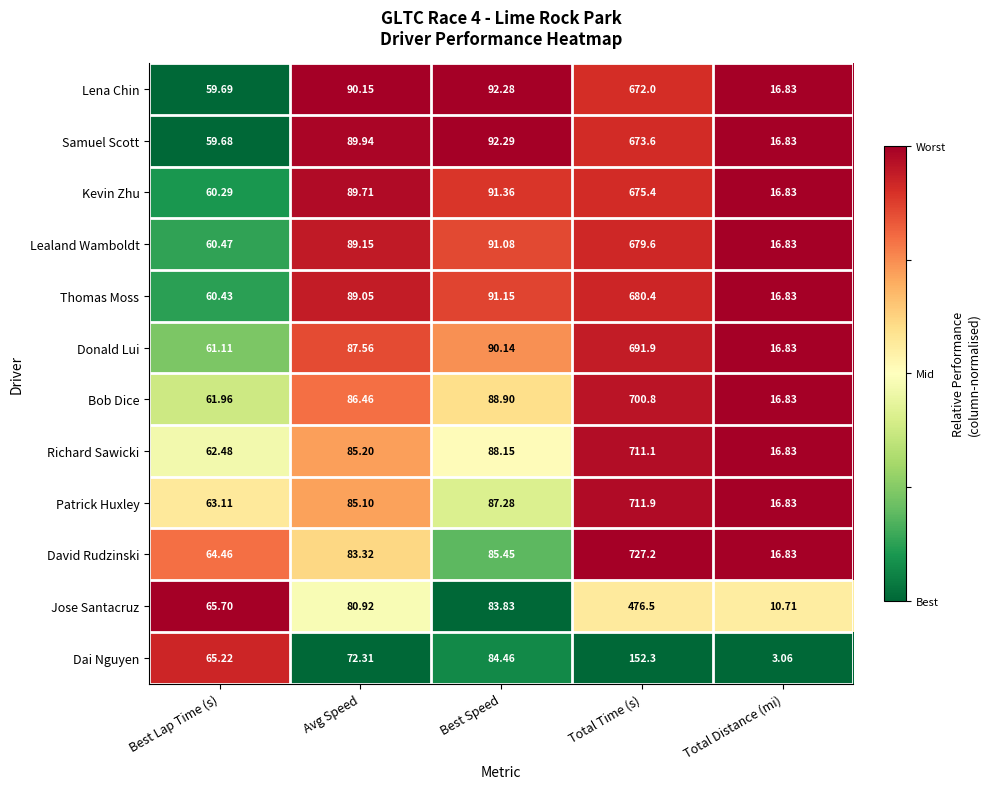

Rank the categories by Thomas Moss value from lowest to highest.

Total Distance (mi), Best Lap Time (s), Avg Speed, Best Speed, Total Time (s)